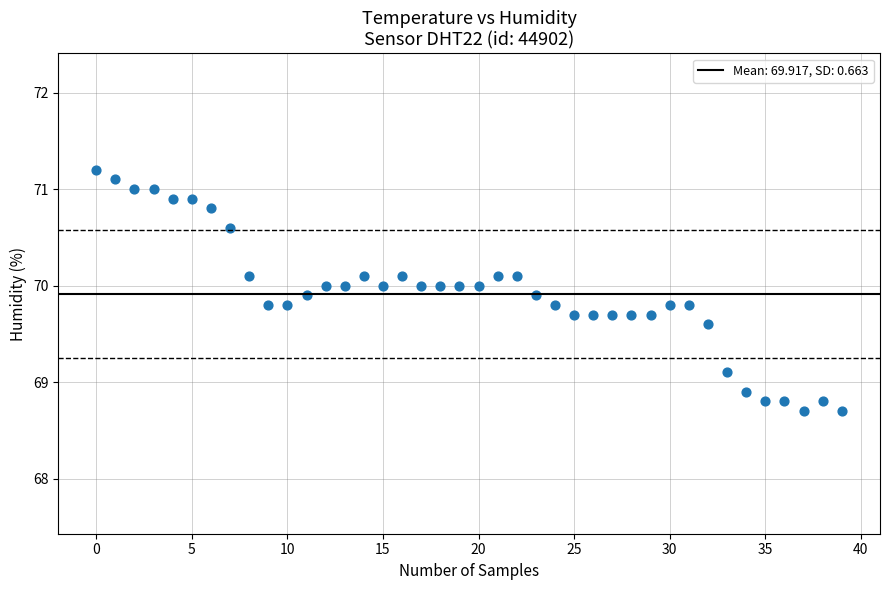

What is the range of Y values (max minus min)?

2.5